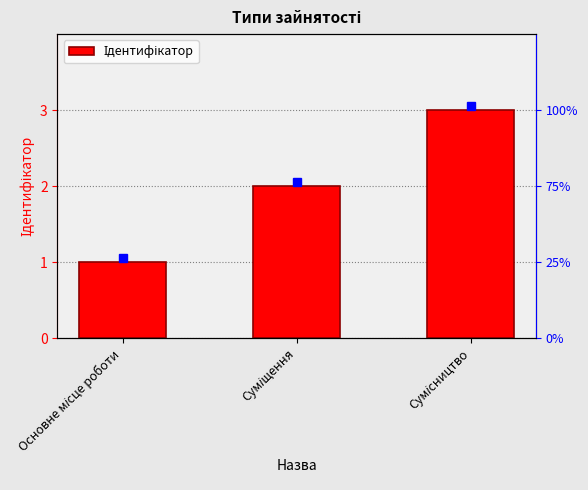

Where does the data first go above 2?

Сумісництво